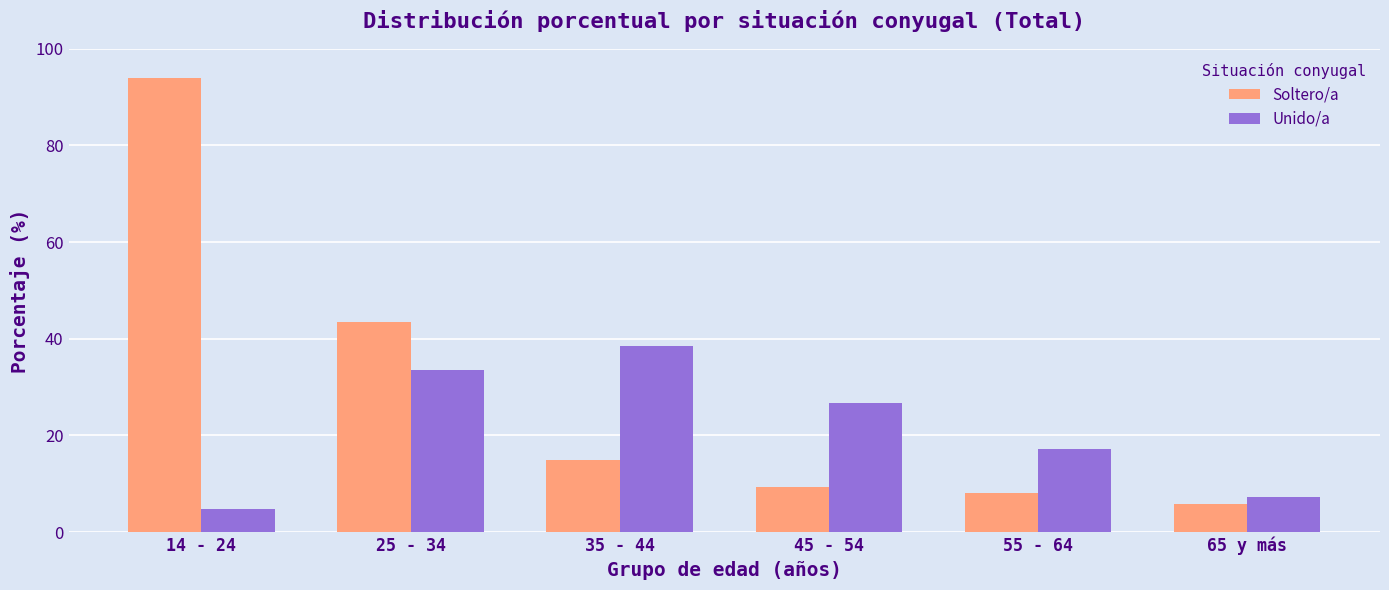

What is the maximum value shown in the chart?

94.0